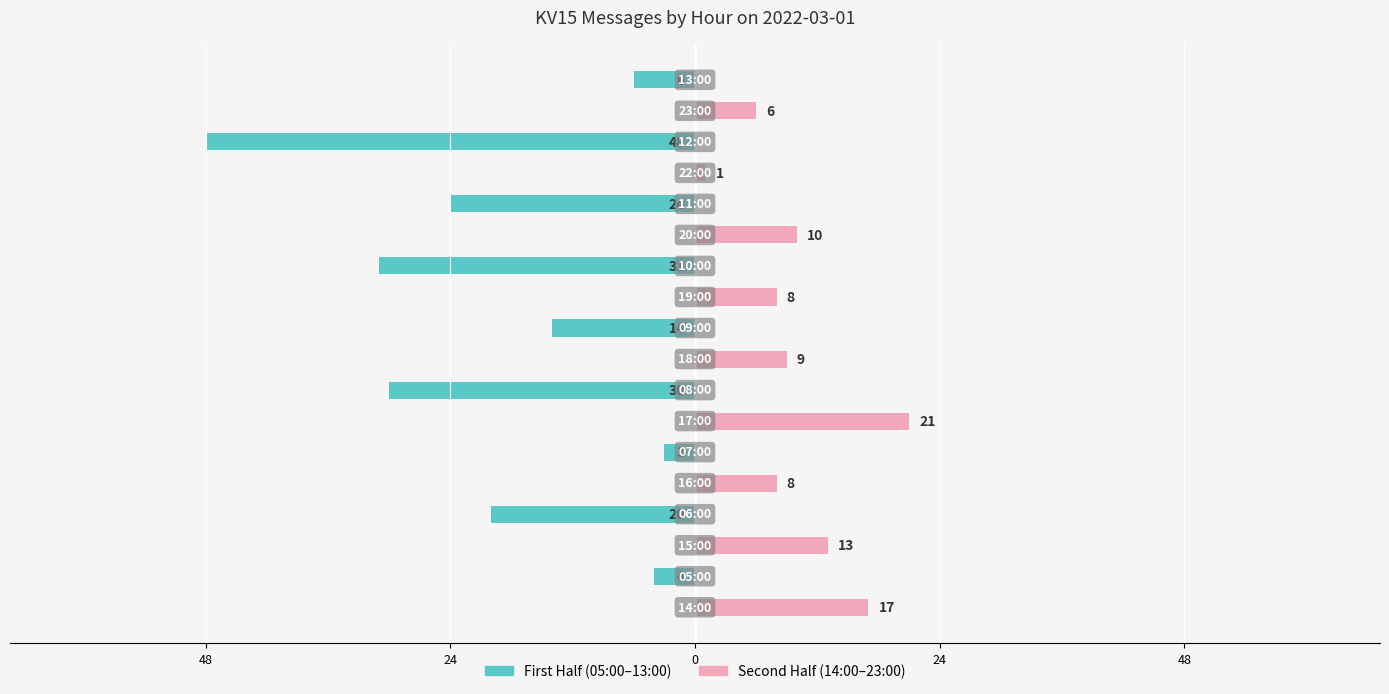

What are all the series names shown in the legend?

First Half (05:00–13:00), Second Half (14:00–23:00)